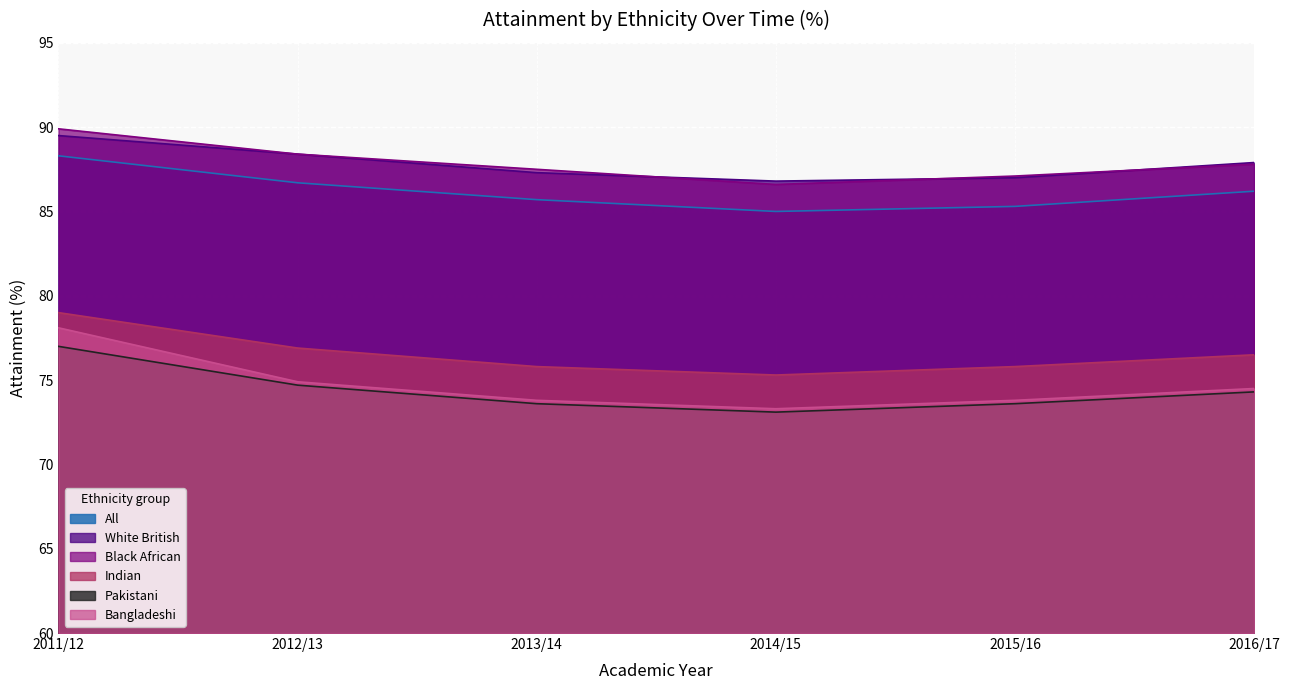

Reading left to right, extract all data points from this chart.

All: 2011/12=88.3	2012/13=86.7	2013/14=85.7	2014/15=85.0	2015/16=85.3	2016/17=86.2
White British: 2011/12=89.5	2012/13=88.4	2013/14=87.3	2014/15=86.8	2015/16=87.0	2016/17=87.9
Black African: 2011/12=89.9	2012/13=88.4	2013/14=87.5	2014/15=86.6	2015/16=87.1	2016/17=87.8
Indian: 2011/12=79.0	2012/13=76.9	2013/14=75.8	2014/15=75.3	2015/16=75.8	2016/17=76.5
Pakistani: 2011/12=77.0	2012/13=74.7	2013/14=73.6	2014/15=73.1	2015/16=73.6	2016/17=74.3
Bangladeshi: 2011/12=78.1	2012/13=74.9	2013/14=73.8	2014/15=73.3	2015/16=73.8	2016/17=74.5